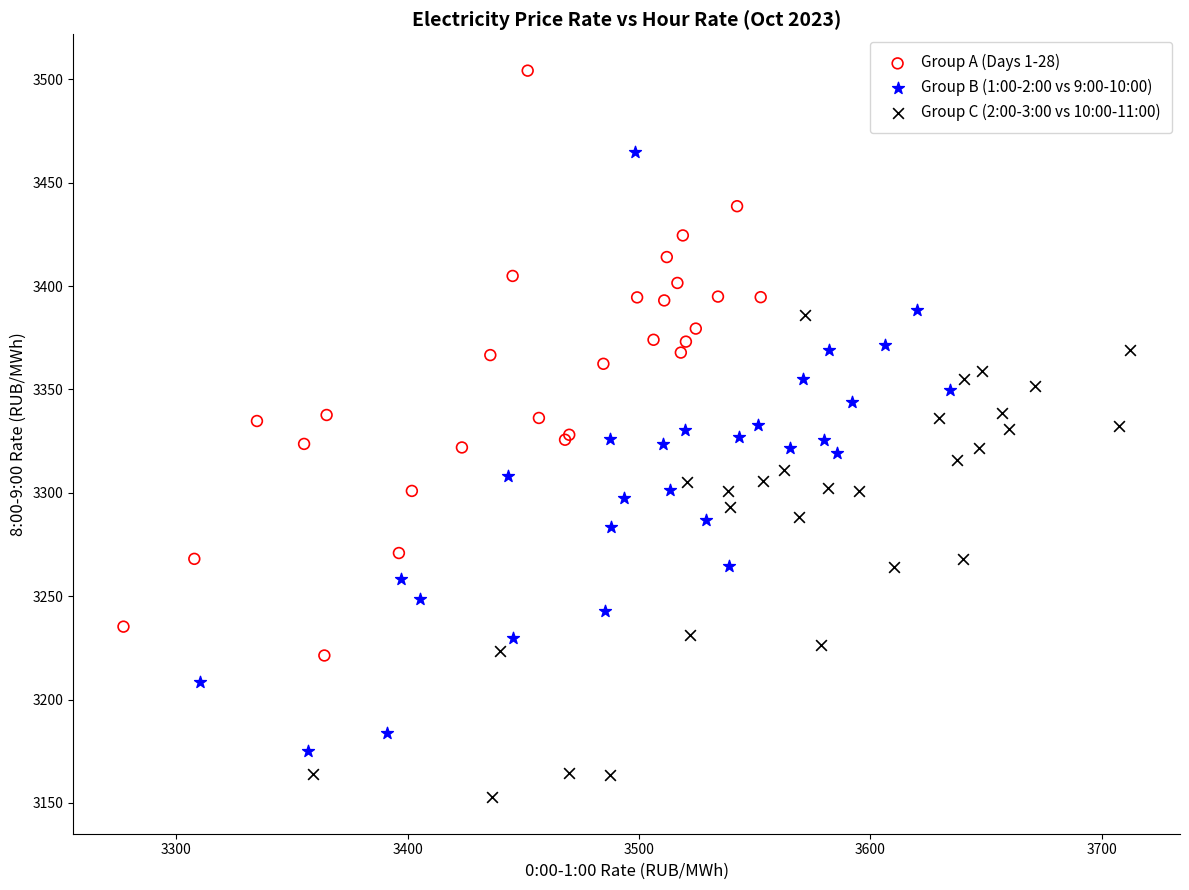

Which series reaches the maximum Y coordinate?

Group A (Days 1-28)